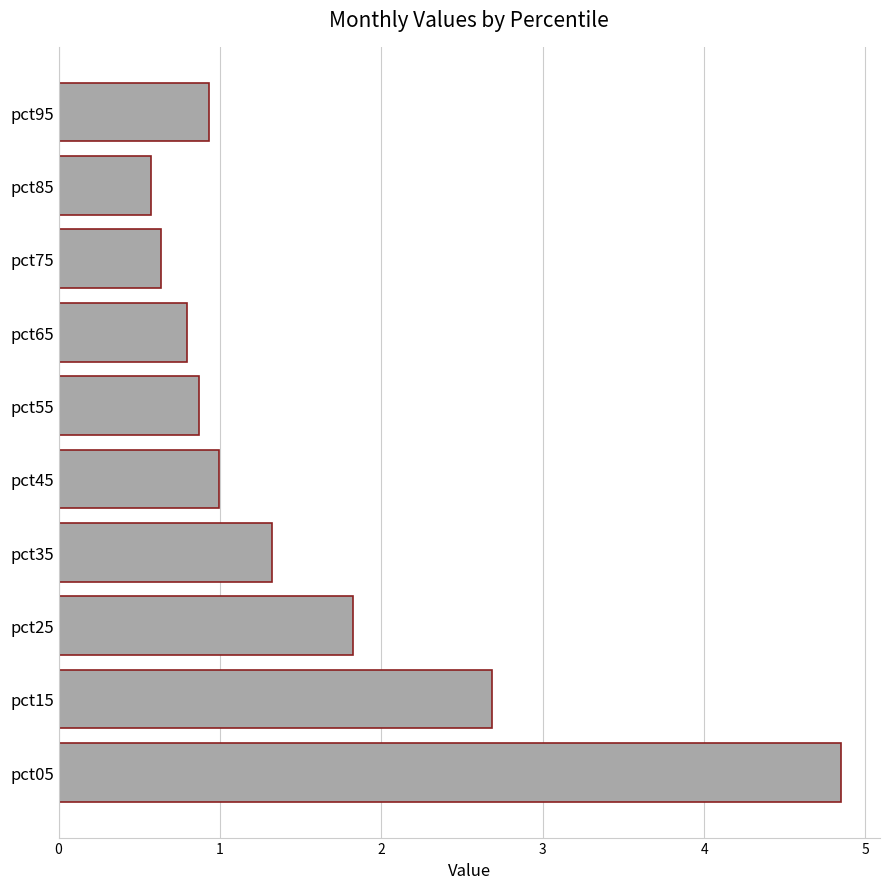

Rank the categories by value from highest to lowest.

pct05, pct15, pct25, pct35, pct45, pct95, pct55, pct65, pct75, pct85